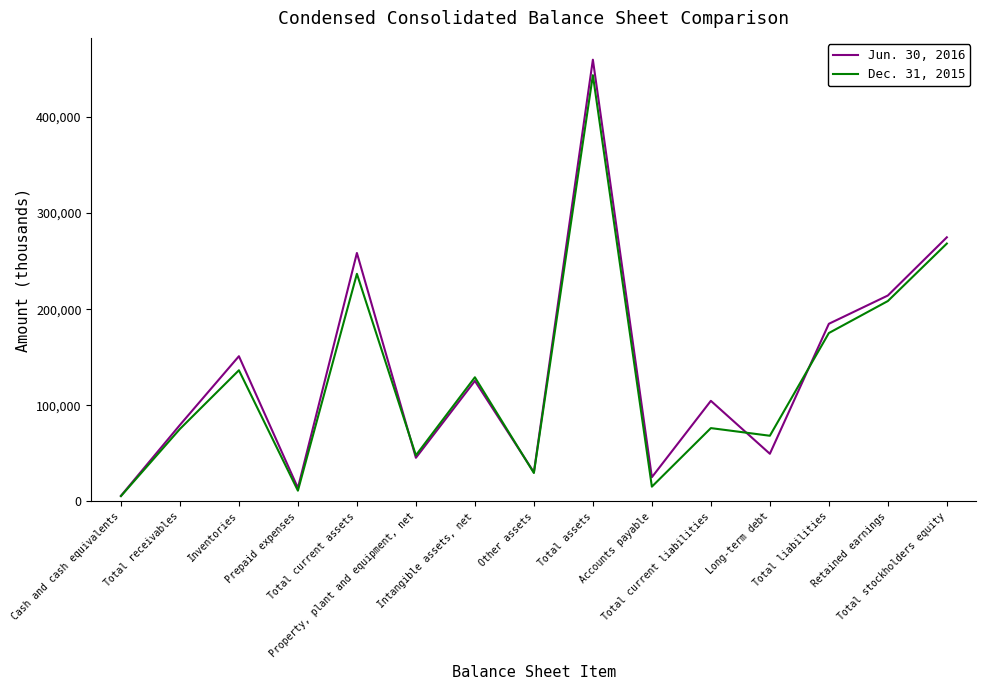

Which series has the largest total across all categories?

Jun. 30, 2016